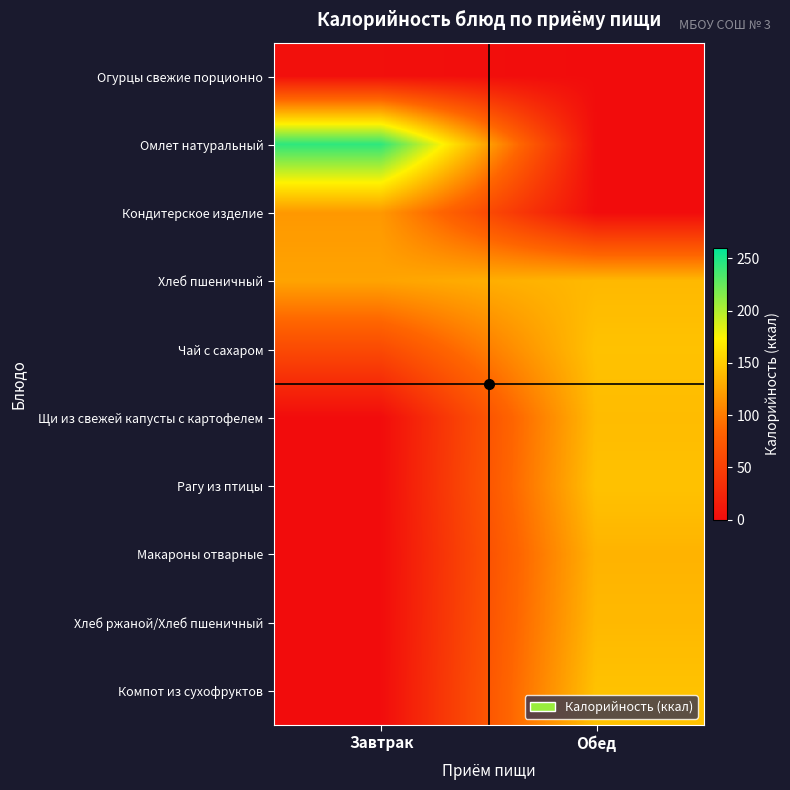

Reading left to right, what are all the values shown in this chart?

Огурцы свежие порционно: Завтрак=3.6	Обед=0.0
Омлет натуральный: Завтрак=244.2	Обед=0.0
Кондитерское изделие: Завтрак=118.0	Обед=0.0
Хлеб пшеничный: Завтрак=124.7	Обед=138.0
Чай с сахаром: Завтрак=60.0	Обед=144.0
Щи из свежей капусты с картофелем: Завтрак=0.0	Обед=139.8
Рагу из птицы: Завтрак=0.0	Обед=143.6
Макароны отварные: Завтрак=0.0	Обед=134.6
Хлеб ржаной/Хлеб пшеничный: Завтрак=0.0	Обед=138.0
Компот из сухофруктов: Завтрак=0.0	Обед=144.0